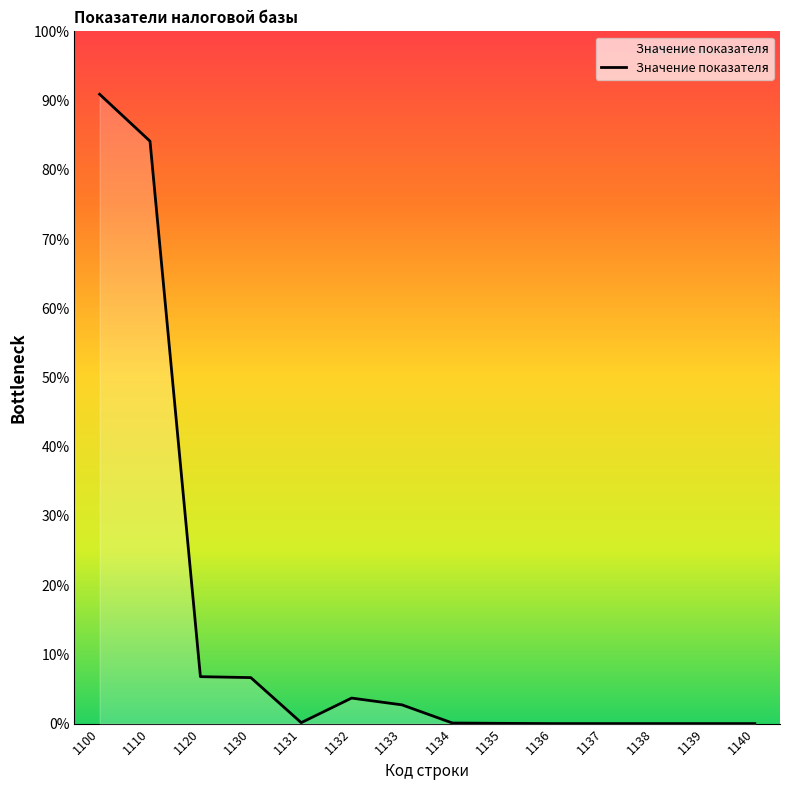

Does the chart have visible grid lines?

No